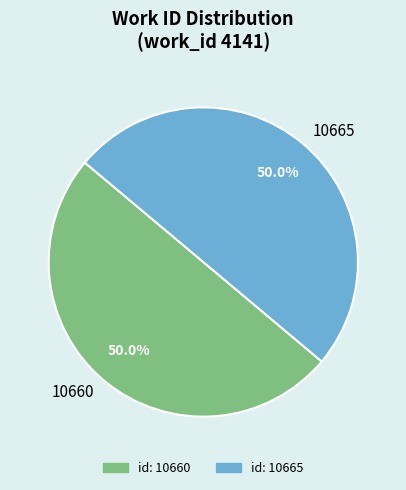

The 10665 slice represents 62% of the pie. True or false?

False